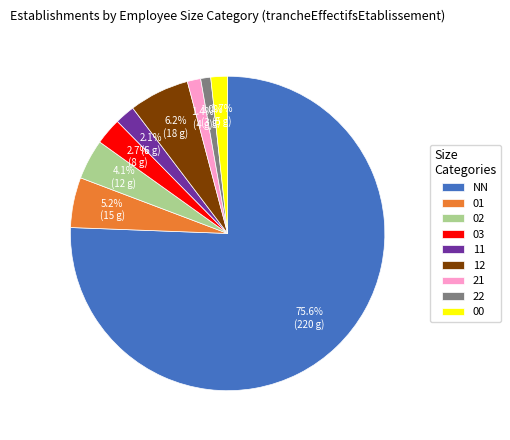

Which slice is the largest?

NN